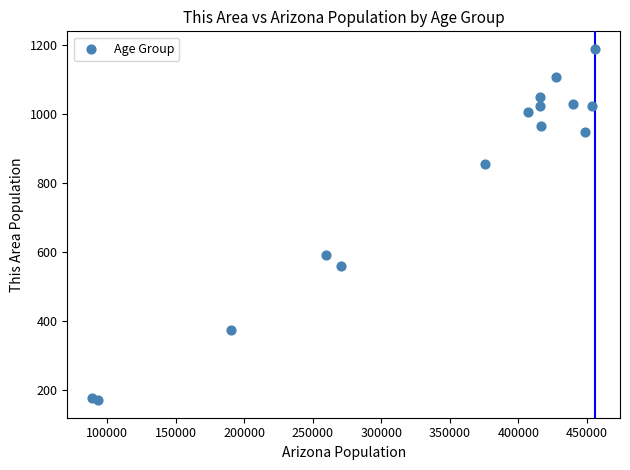

What Y value in the scatter plot is closest to 679?

591